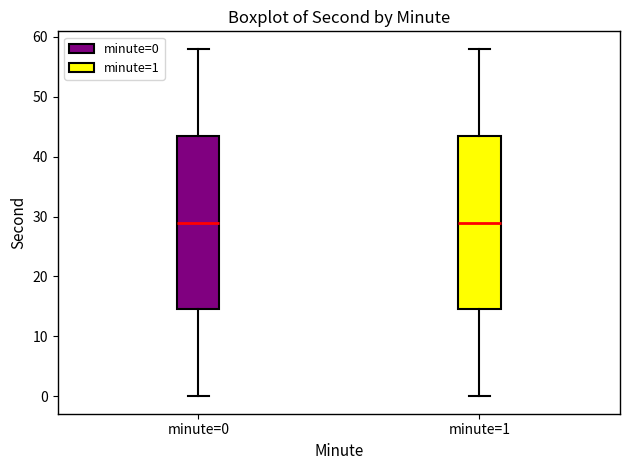

Reading left to right, transcribe this box plot: for each box, give where its median line is, the range the box spans, and where its two whiskers end, as read against the y-axis. The values are not printed on the chart, so give them approximately, as read against the axis.

minute=0: median 29, box 15 to 44, whiskers 0 to 58
minute=1: median 29, box 15 to 44, whiskers 0 to 58